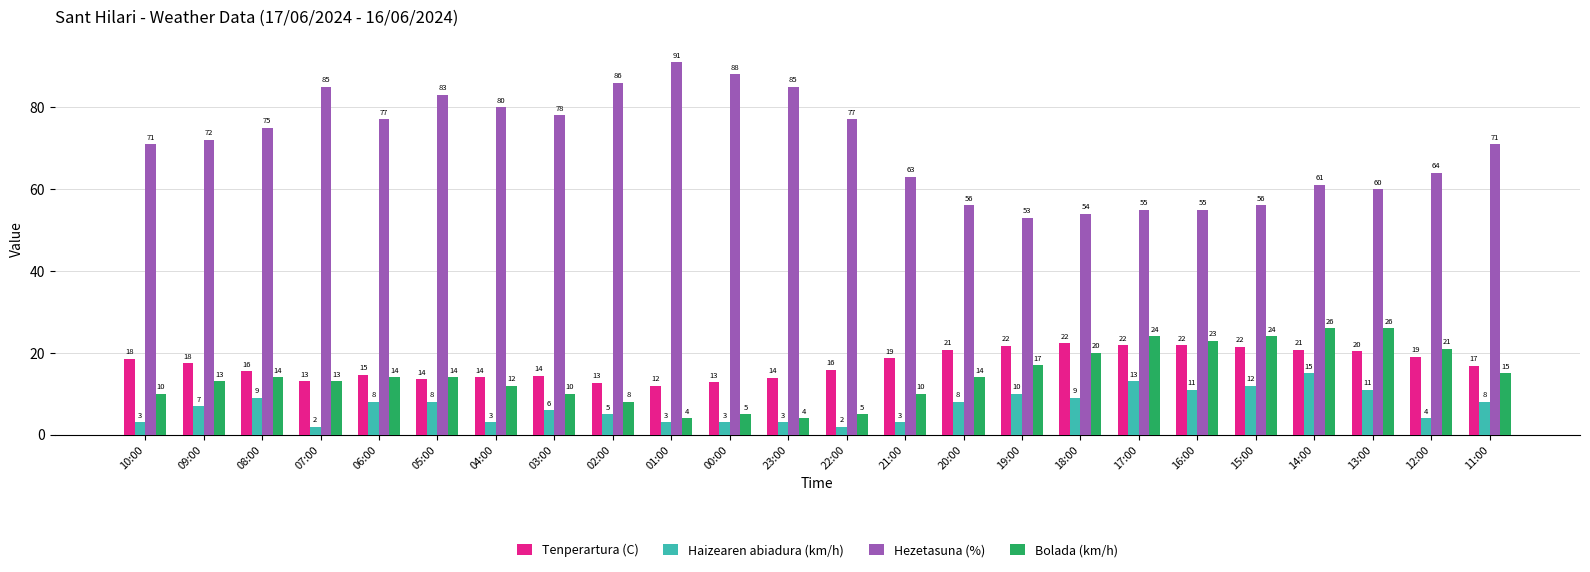

Does the chart contain any negative values?

No